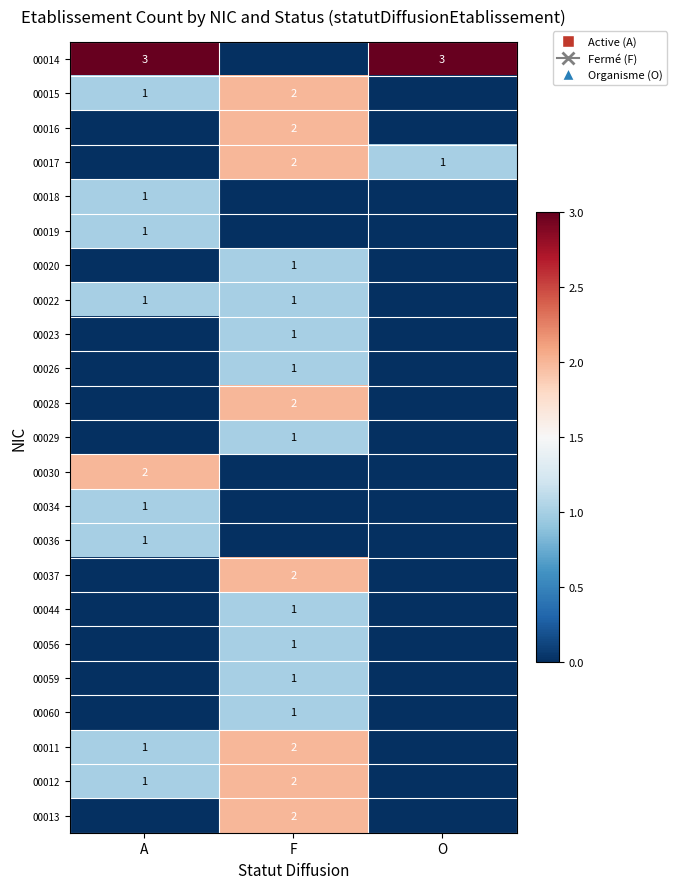

What is the total value across all series at F?

25